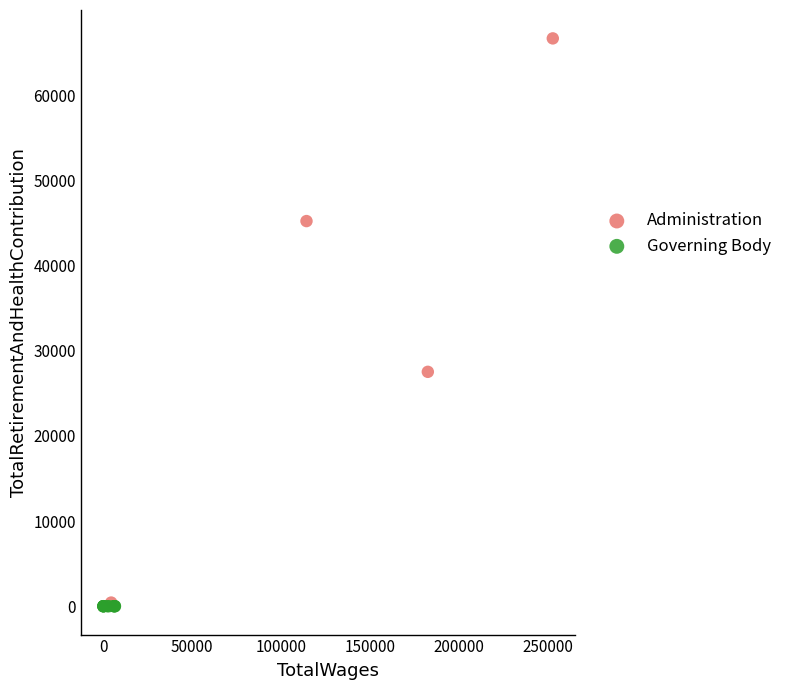

Which series reaches the maximum Y coordinate?

Administration